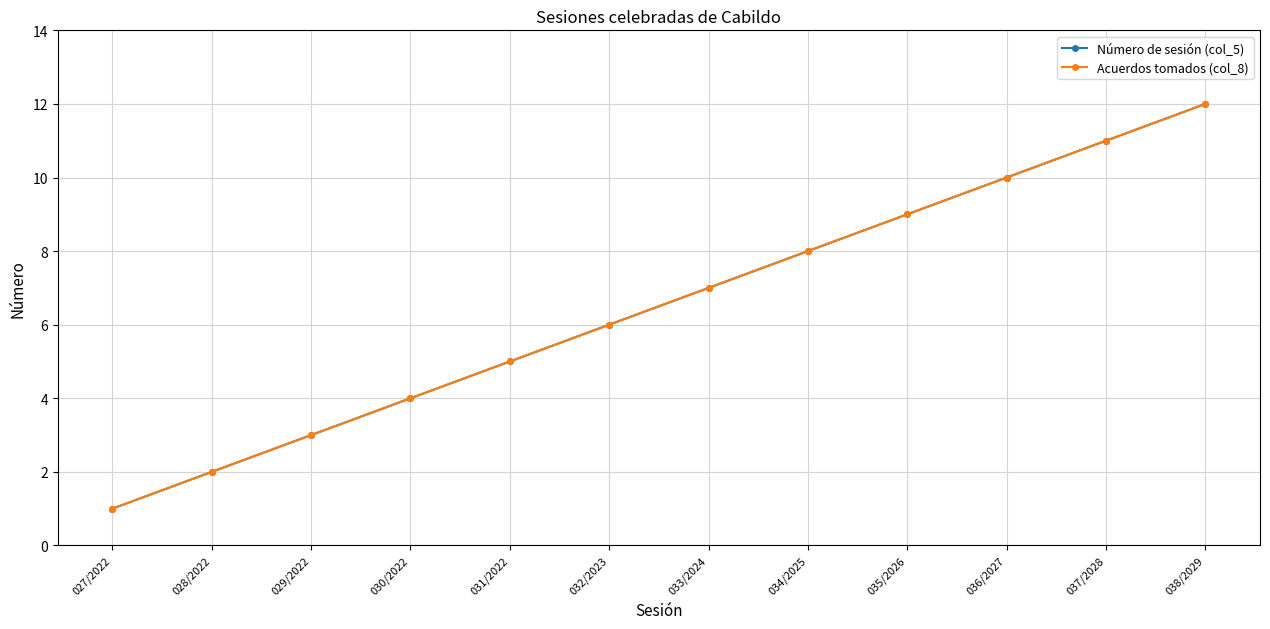

Does the chart have visible grid lines?

Yes